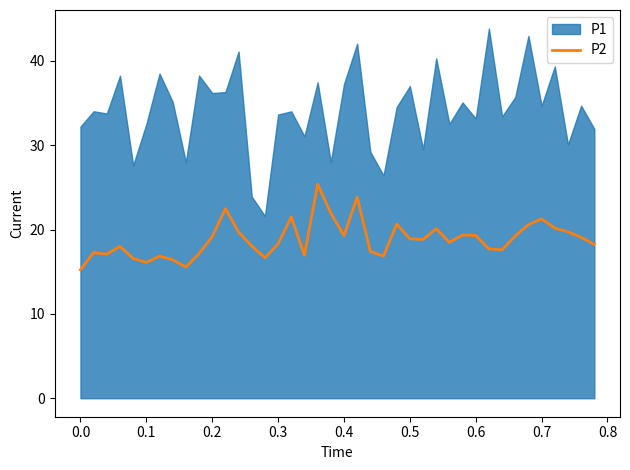

What is the highest value of the P2 series?

25.4